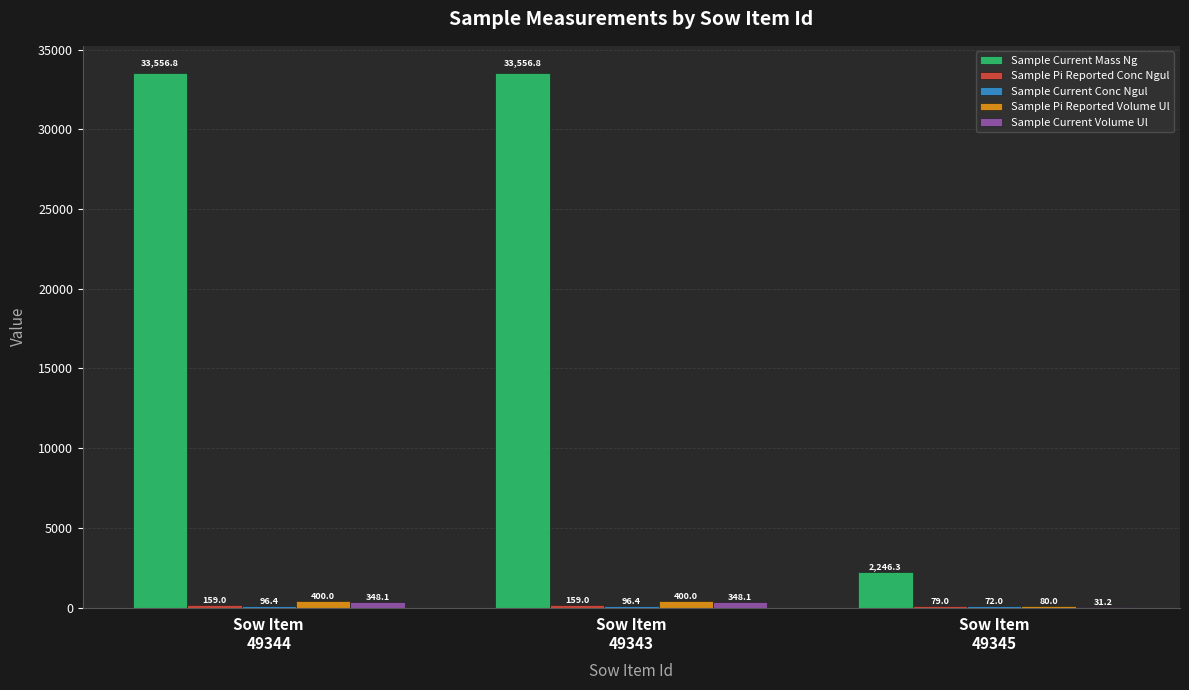

What is the sum of all Sample Pi Reported Volume Ul values?

880.0